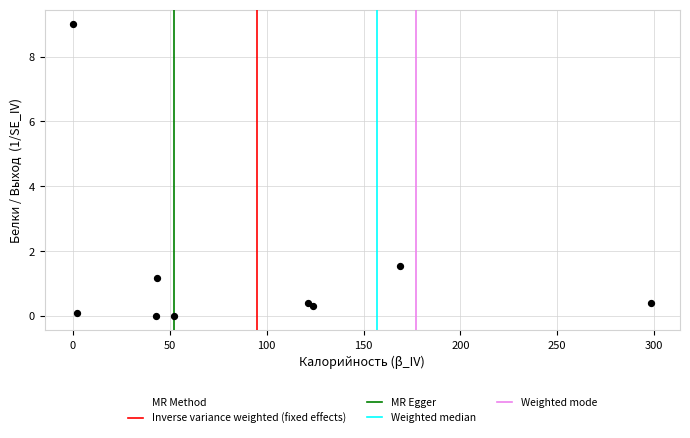

What is the range of X values (max minus min)?

298.3